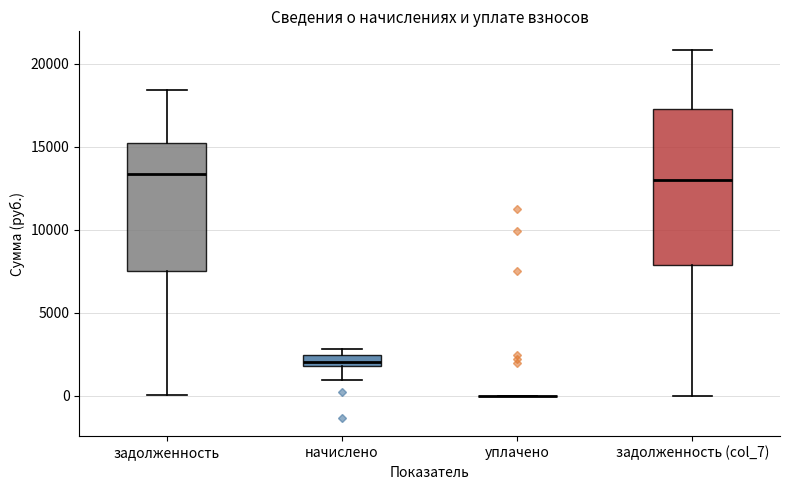

Comparing the boxes themselves (not the whiskers), which one is the tallest?

задолженность (col_7)